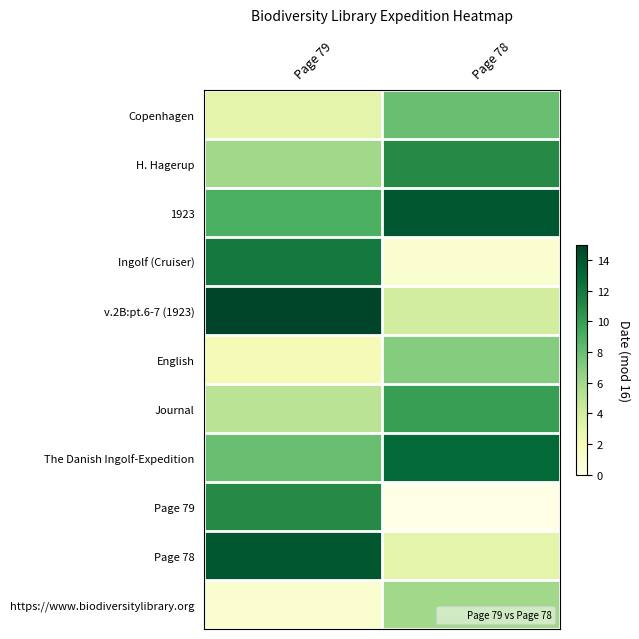

At which category is the sum across all series the highest?

Page 79